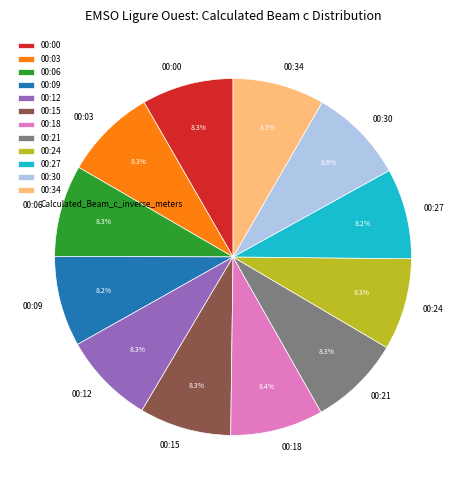

How many slices are in this pie chart?

12